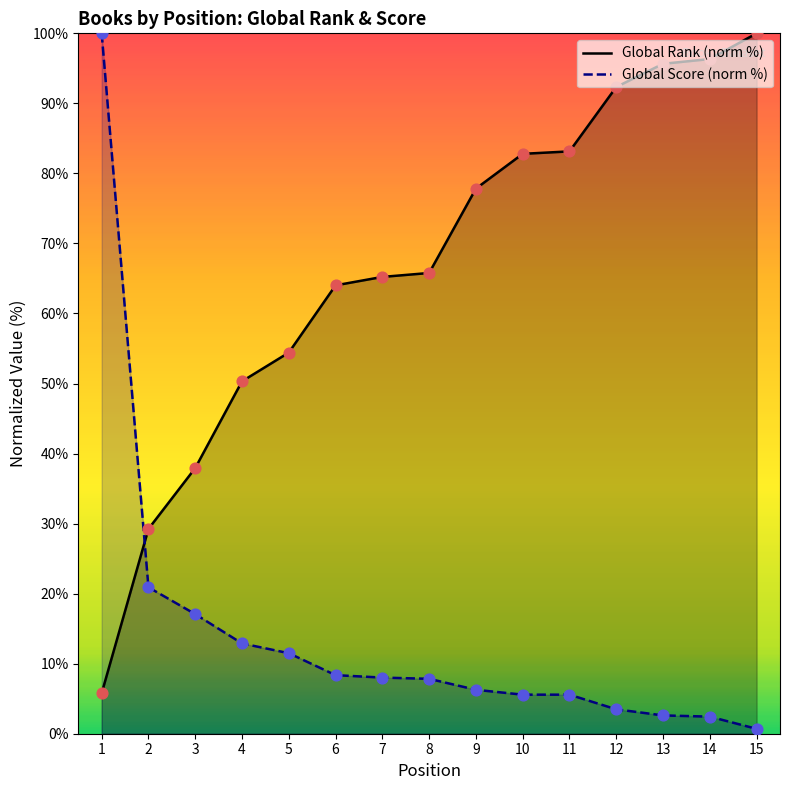

What are all the series names shown in the legend?

Global Rank (norm %), Global Score (norm %)